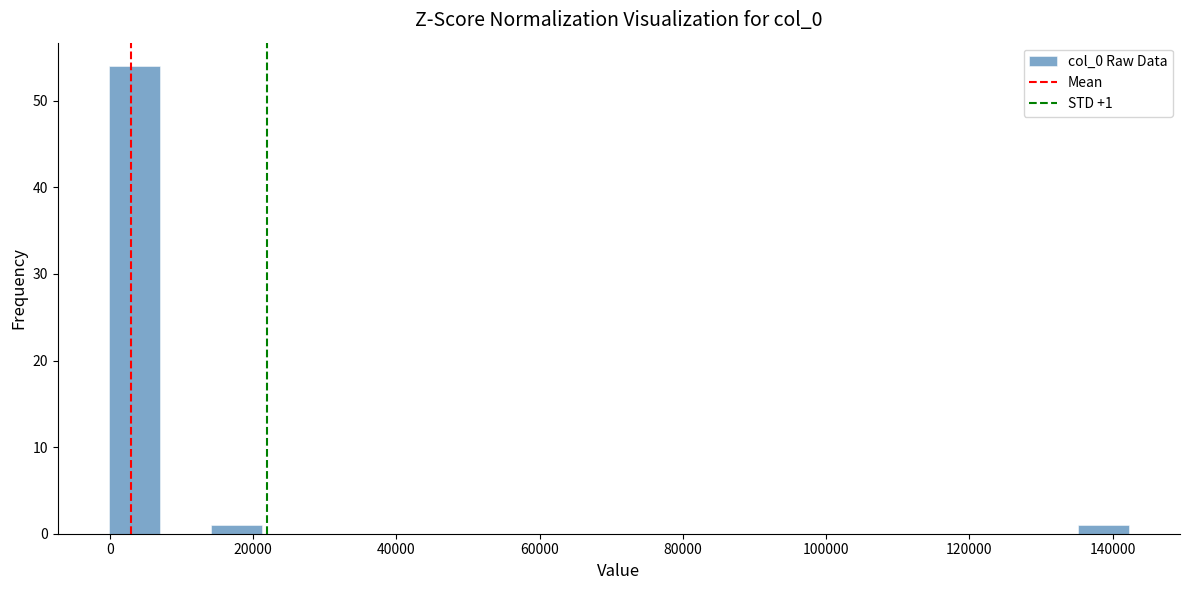

Around what value on the x-axis is the tallest bar? Give the approximate position of its centre, as read against the axis.

4000